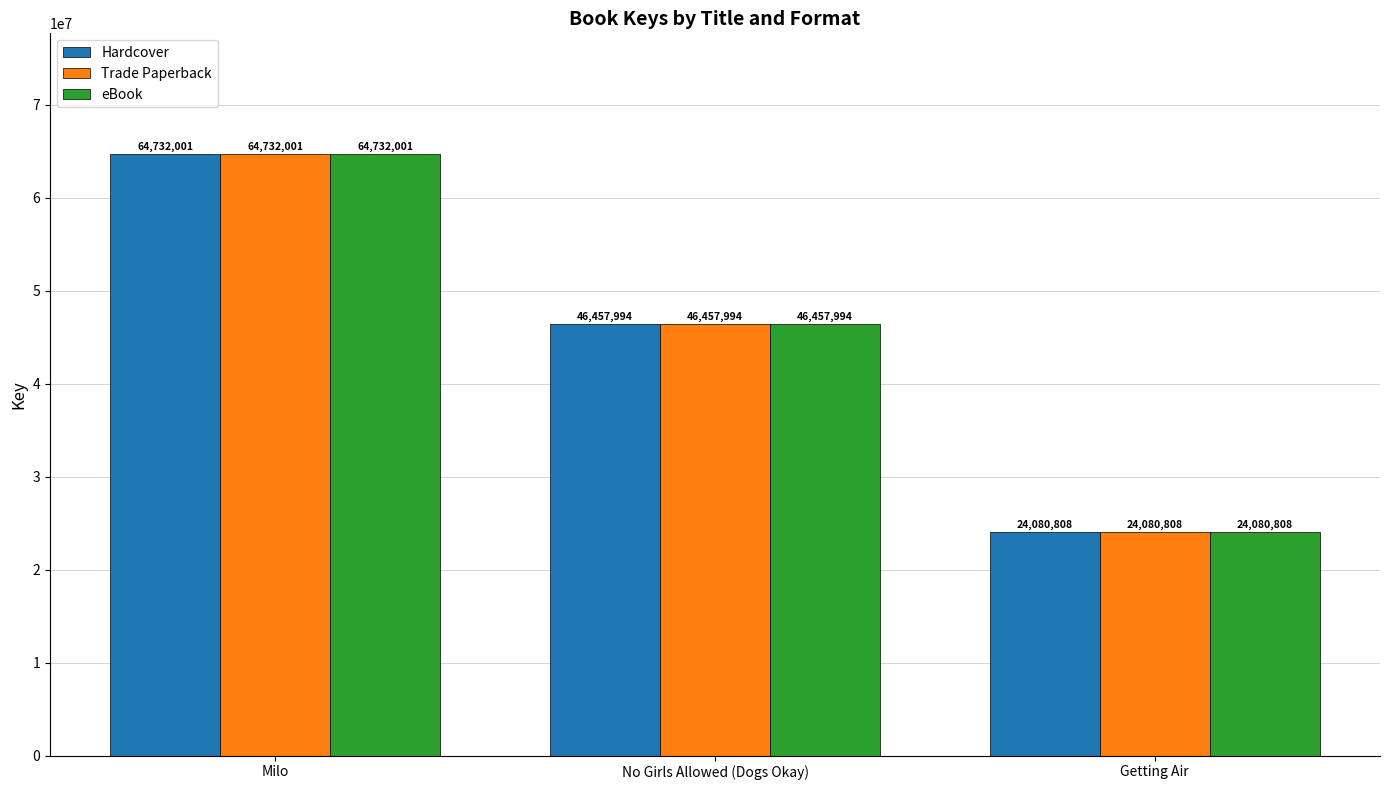

Is the value of eBook at Getting Air greater than the value of Trade Paperback at Milo?

No